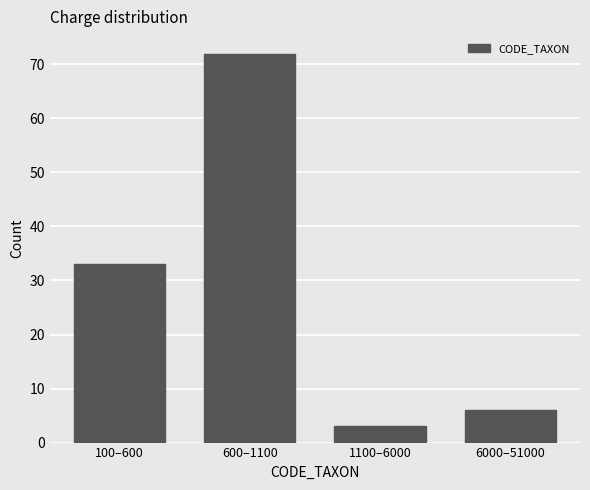

Reading right to left, transcribe all the data shown in this chart.

6	3	72	33